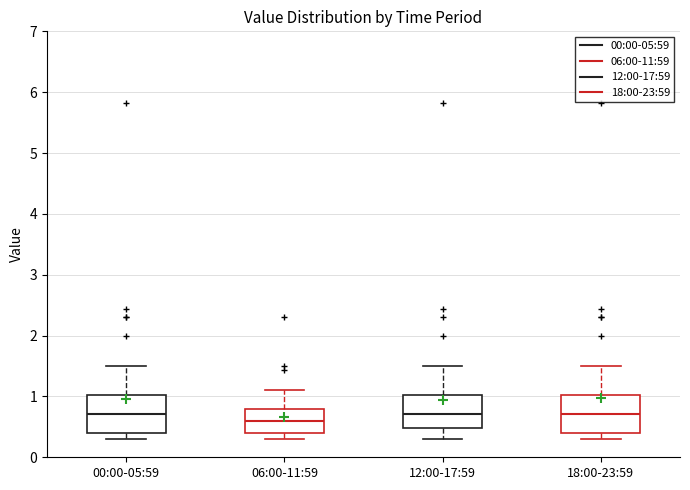

Reading left to right, transcribe this box plot: for each box, give where its median line is, the range the box spans, and where its two whiskers end, as read against the y-axis. The values are not printed on the chart, so give them approximately, as read against the axis.

00:00-05:59: median 0.7, box 0.4 to 1.0, whiskers 0.3 to 1.5
06:00-11:59: median 0.6, box 0.4 to 0.8, whiskers 0.3 to 1.1
12:00-17:59: median 0.7, box 0.5 to 1.0, whiskers 0.3 to 1.5
18:00-23:59: median 0.7, box 0.4 to 1.0, whiskers 0.3 to 1.5